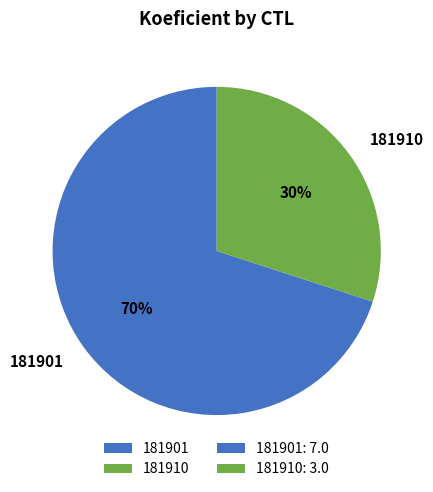

Combined, do 181901 and 181910 account for over 50%?

Yes